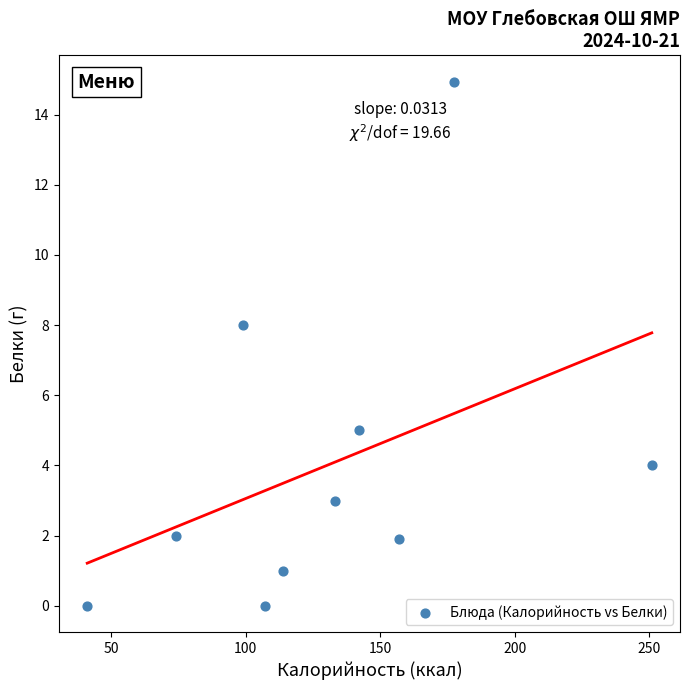

What Y value in the scatter plot is closest to 7?

8.0